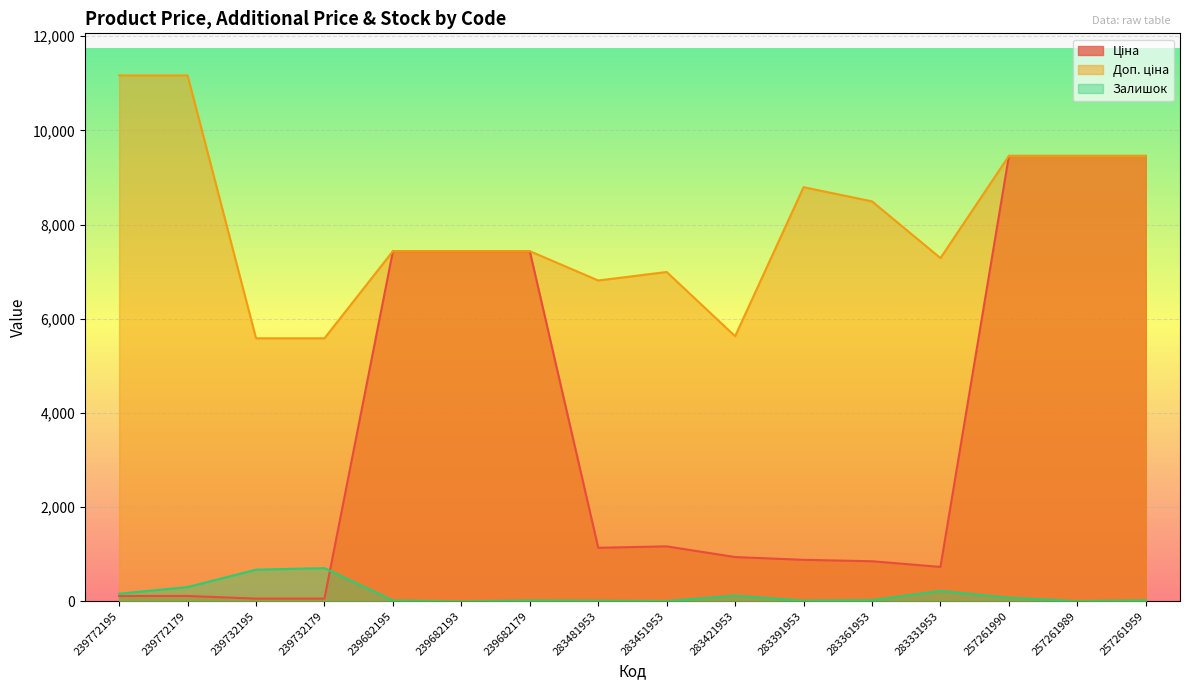

True or false: Залишок has more than 2 interior local peaks.

True